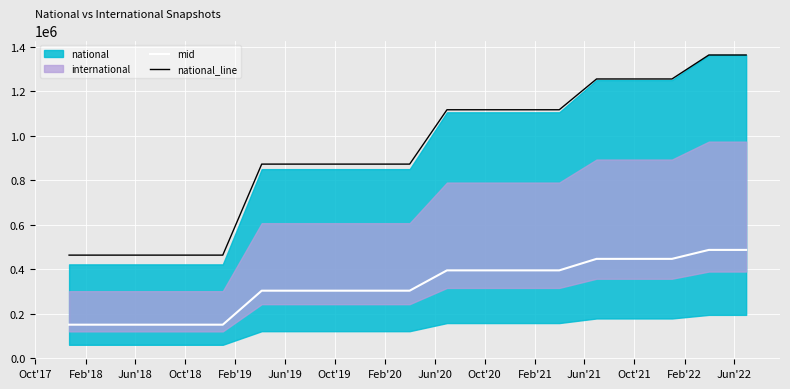

What is the minimum value for mid?

150545.5